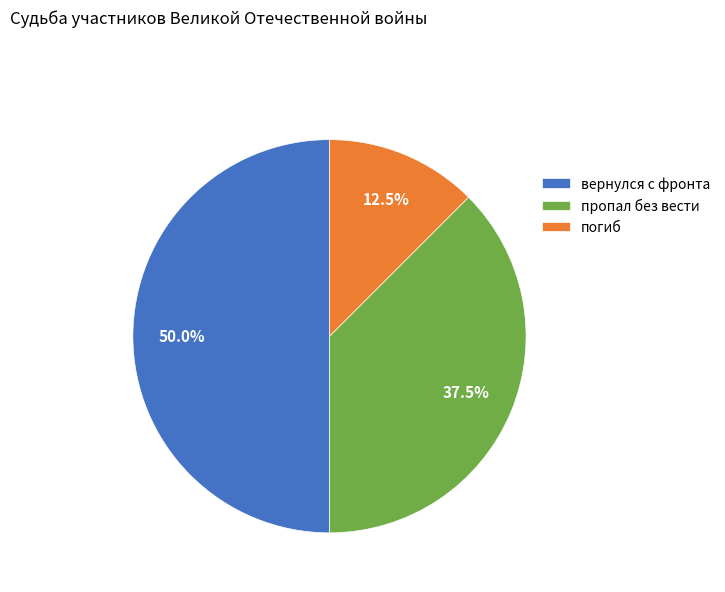

Approximately how many times larger is the value at вернулся с фронта compared to погиб?

4.0